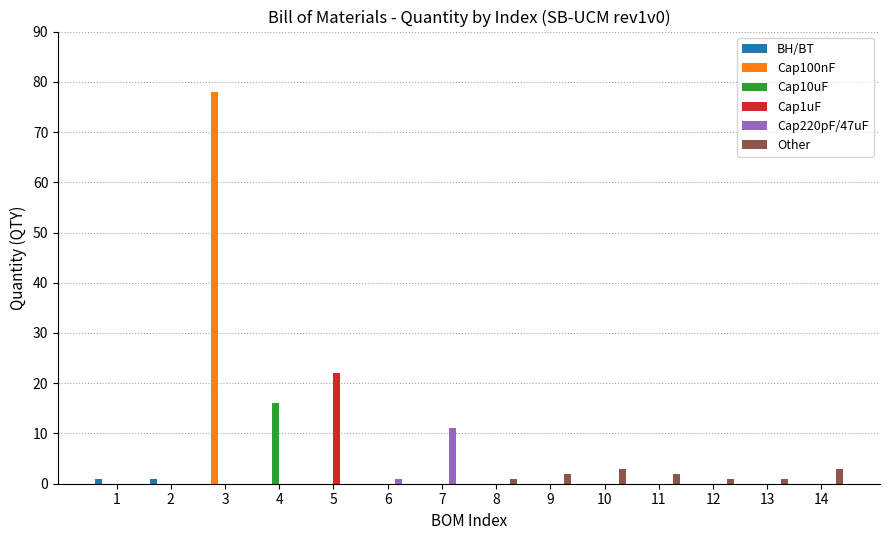

Which series has the largest total across all categories?

Cap100nF